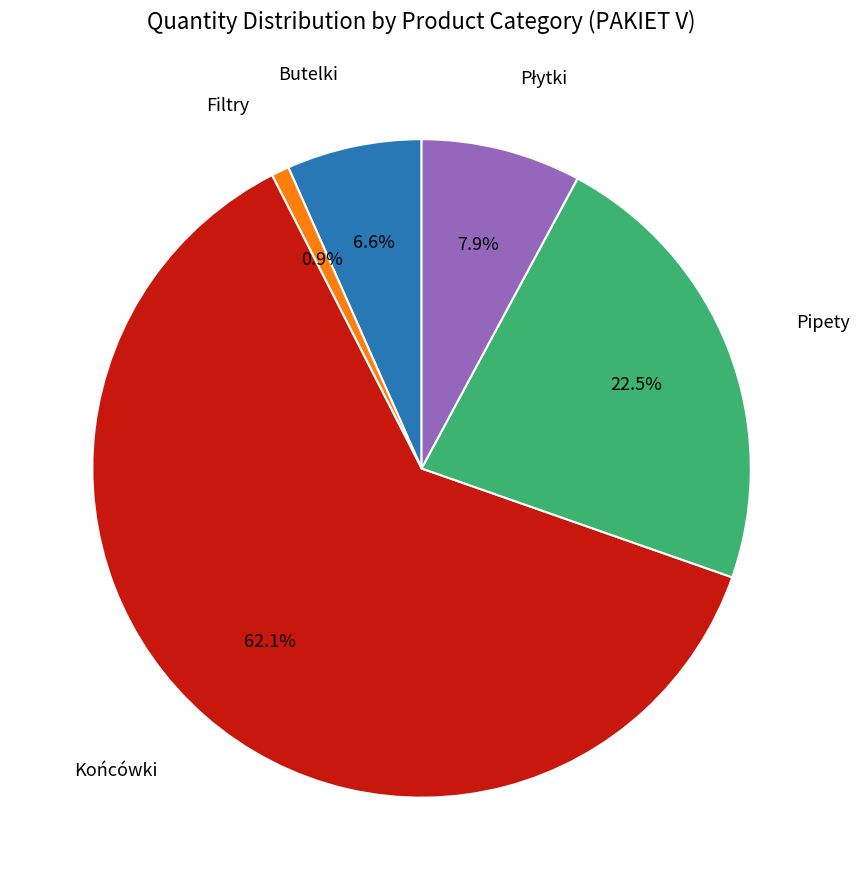

Does any single category account for the majority?

Yes